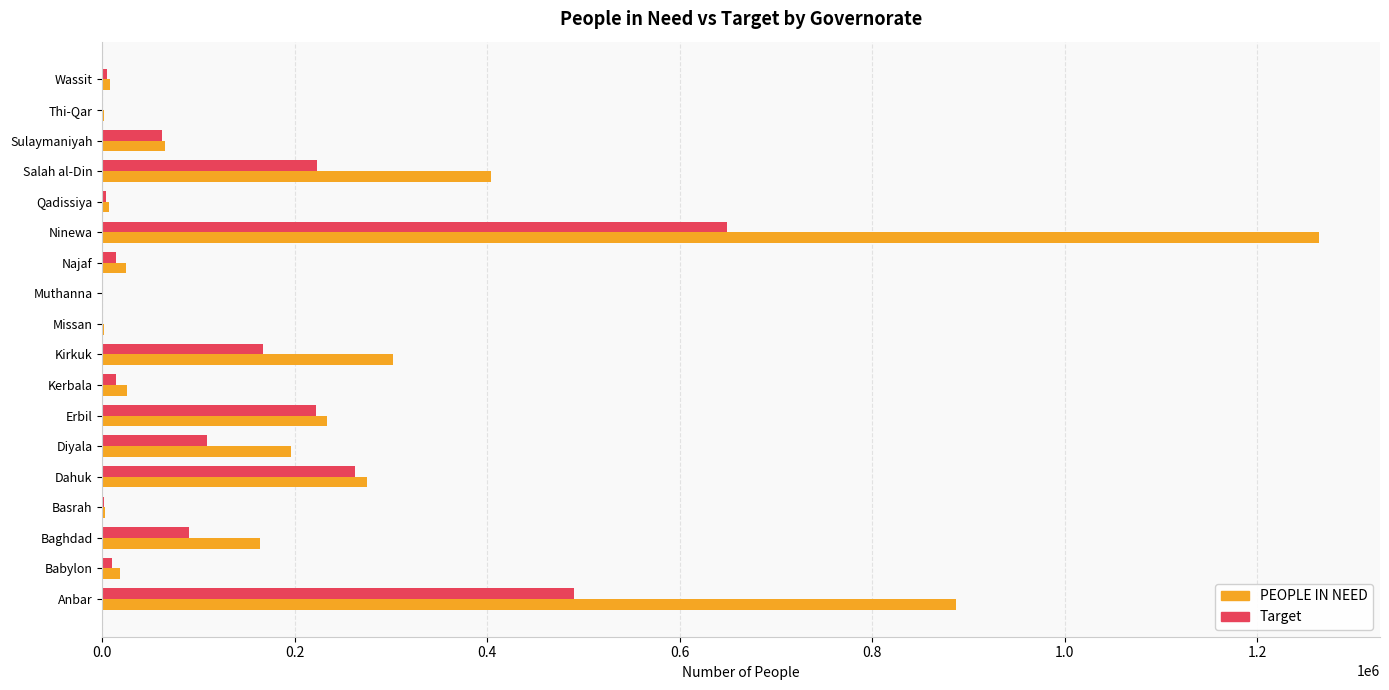

What is the sum of all PEOPLE IN NEED values?

3882998